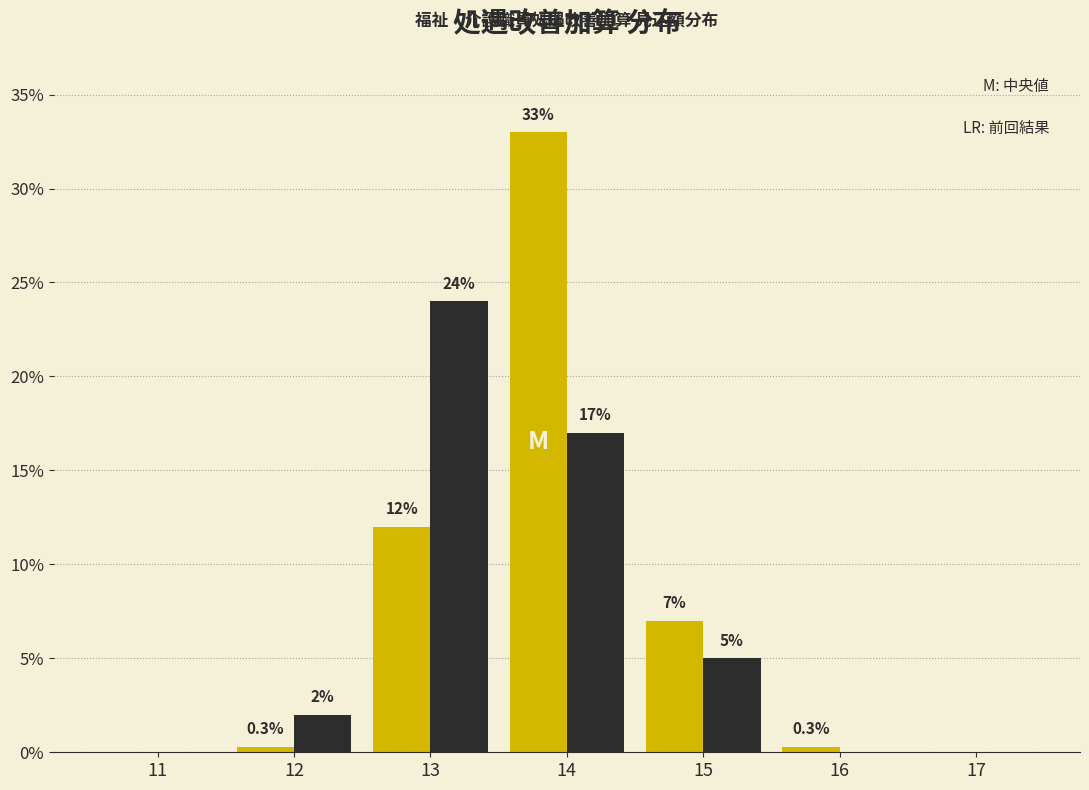

What is the maximum value shown in the chart?

33.0